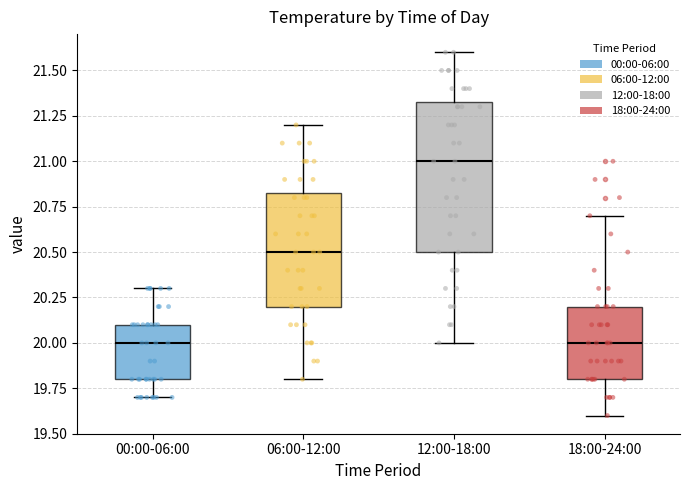

Reading left to right, read every box against the y-axis: the position of its median line, the range the box covers, and the ends of its whiskers. The values are not printed on the chart, so give them approximately, as read against the axis.

00:00-06:00: median 20.00, box 19.80 to 20.10, whiskers 19.70 to 20.30
06:00-12:00: median 20.50, box 20.20 to 20.85, whiskers 19.80 to 21.20
12:00-18:00: median 21.00, box 20.50 to 21.35, whiskers 20.00 to 21.60
18:00-24:00: median 20.00, box 19.80 to 20.20, whiskers 19.60 to 20.70